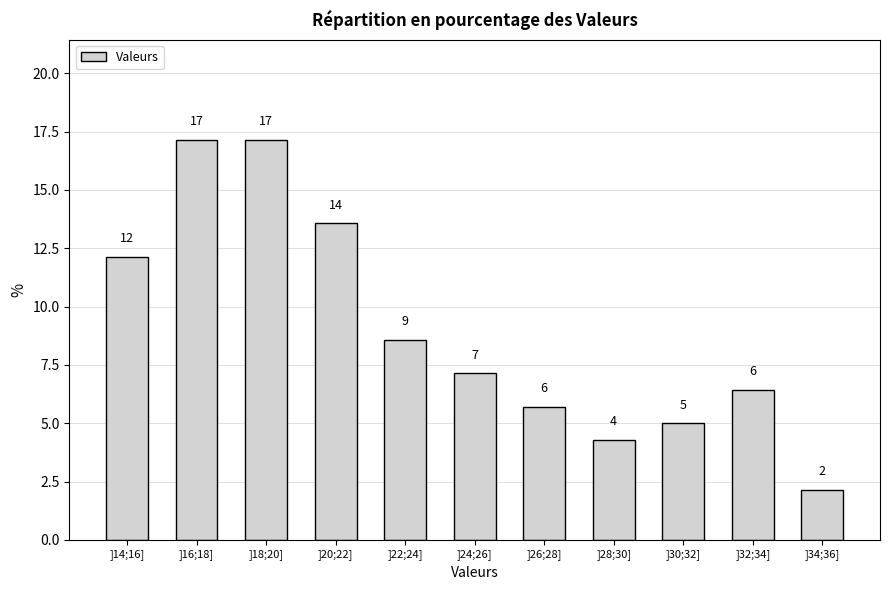

How many bars are there in total?

11